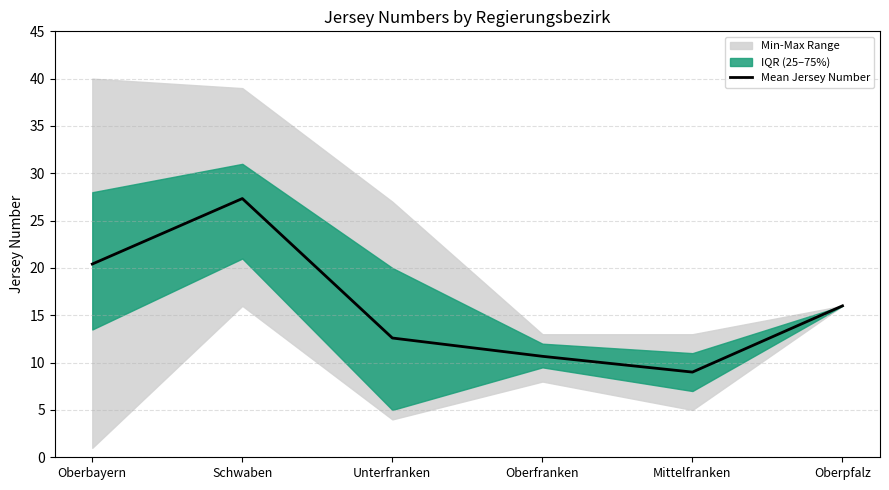

Read the value at Oberbayern.

20.4